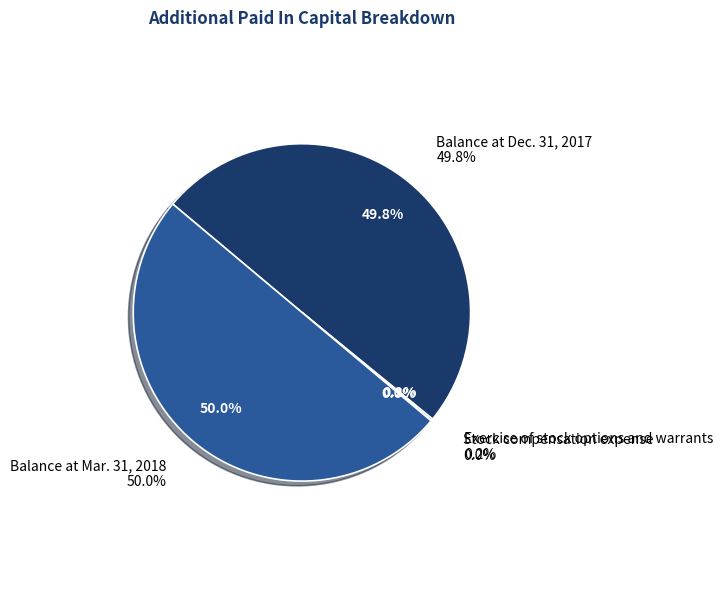

What portion of the pie excludes Exercise of stock options and warrants?

99.8%